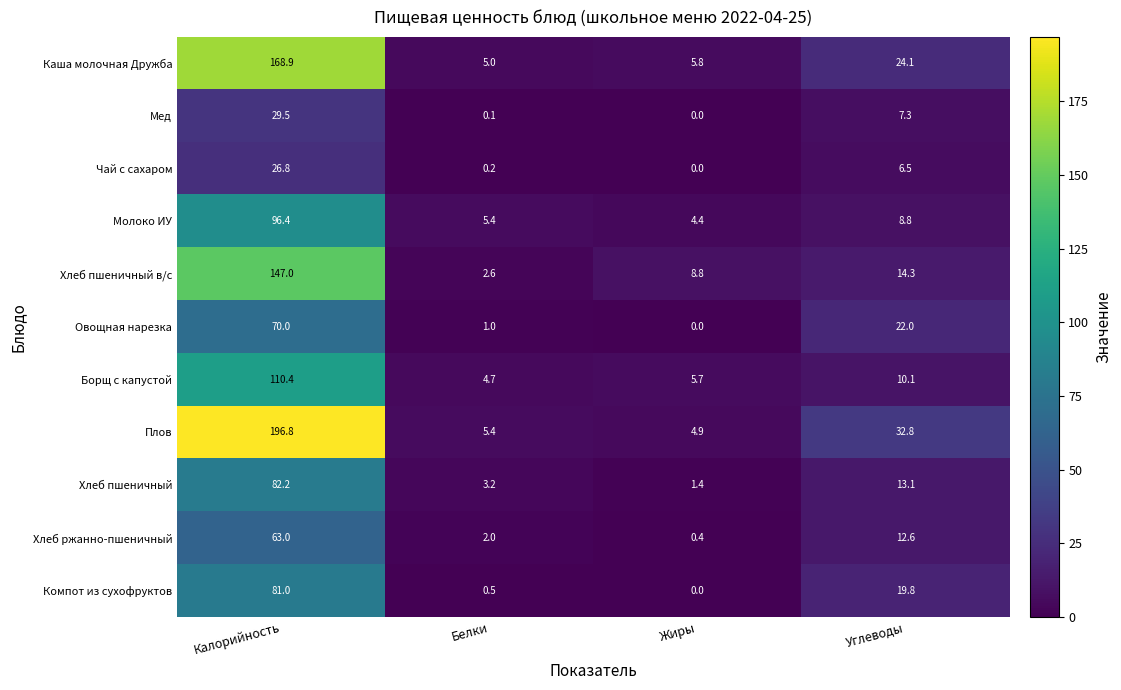

Which label corresponds to the largest value in the chart?

Калорийность